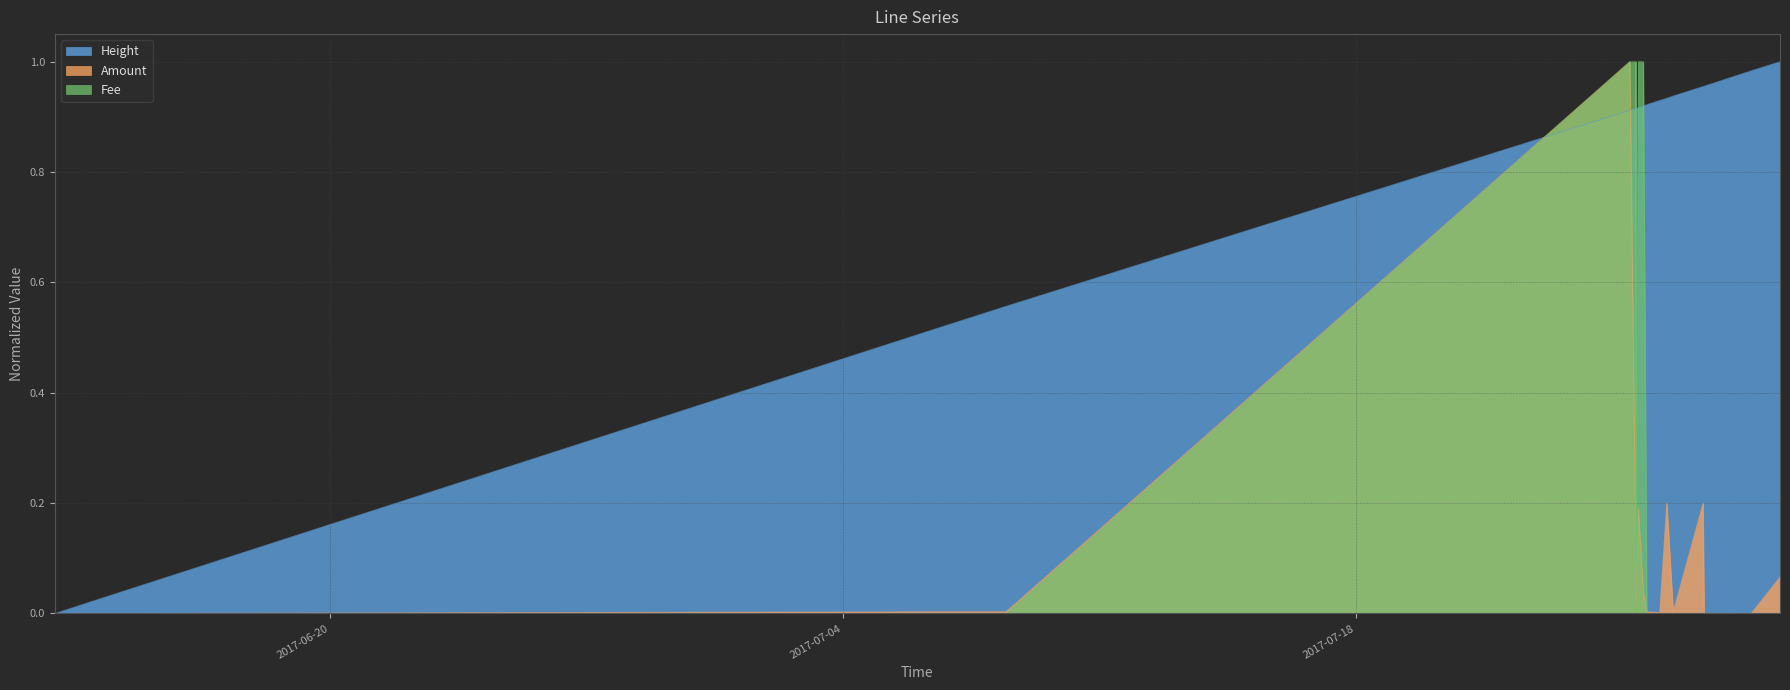

Reading left to right, list all the values displayed in this chart.

Amount: 0.0	0.0	0.0	0.0	0.0	1.0	0.2	0.0	0.1	0.0	0.2	0.0	0.0	0.0	0.2	0.0	0.2	0.0	0.0	0.1
Height: 0.0	0.0	0.0	0.5	0.6	0.9	0.9	0.9	0.9	0.9	0.9	0.9	0.9	0.9	0.9	0.9	1.0	1.0	1.0	1.0
Fee: 0.0	0.0	0.0	0.0	0.0	1.0	1.0	0.0	1.0	0.0	1.0	1.0	0.0	0.0	0.0	0.0	0.0	0.0	0.0	0.0